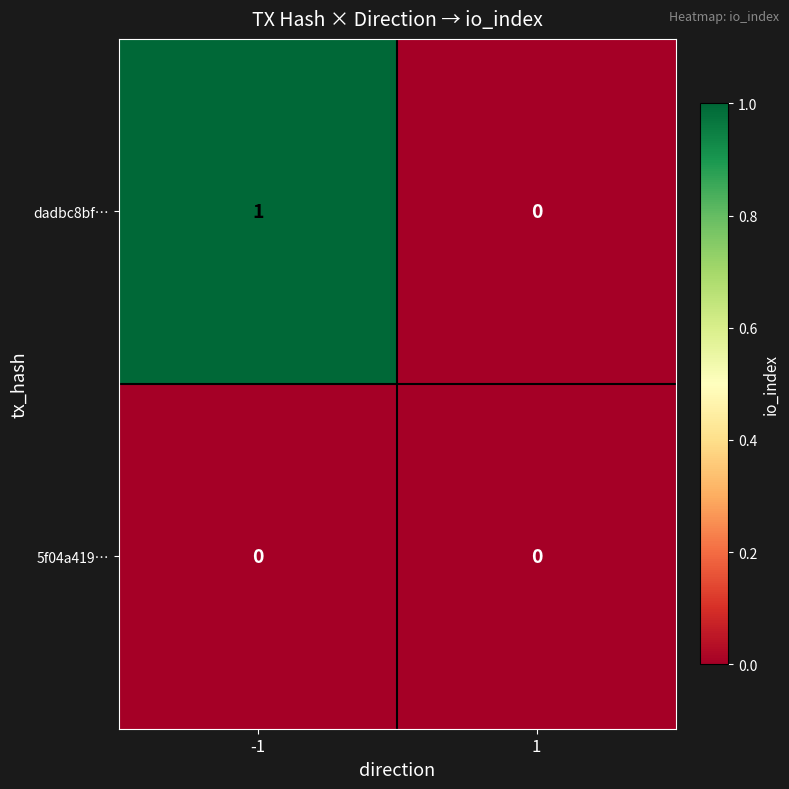

How many series are shown in this chart?

2